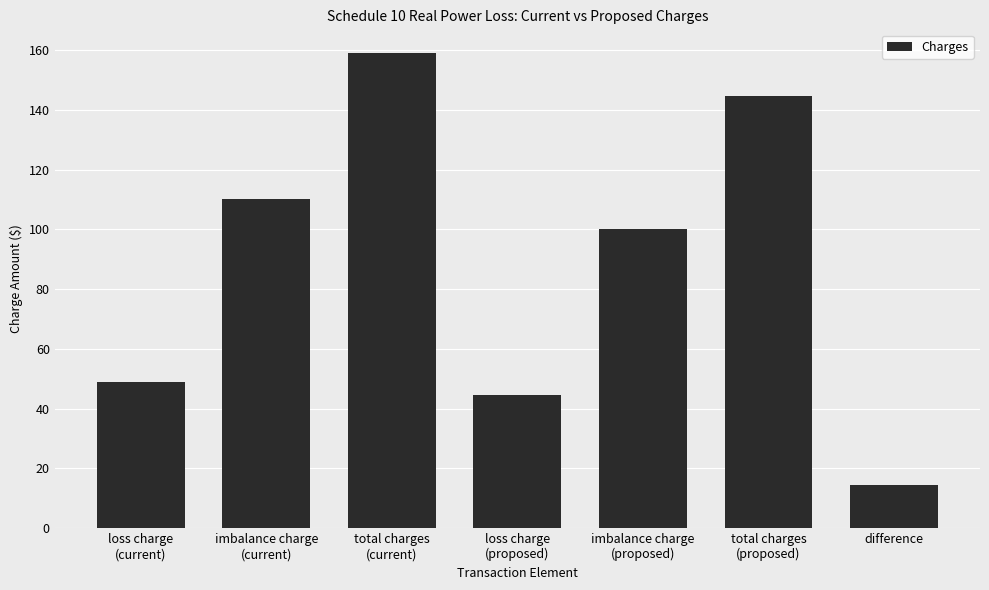

What is the sum of all values?

621.4